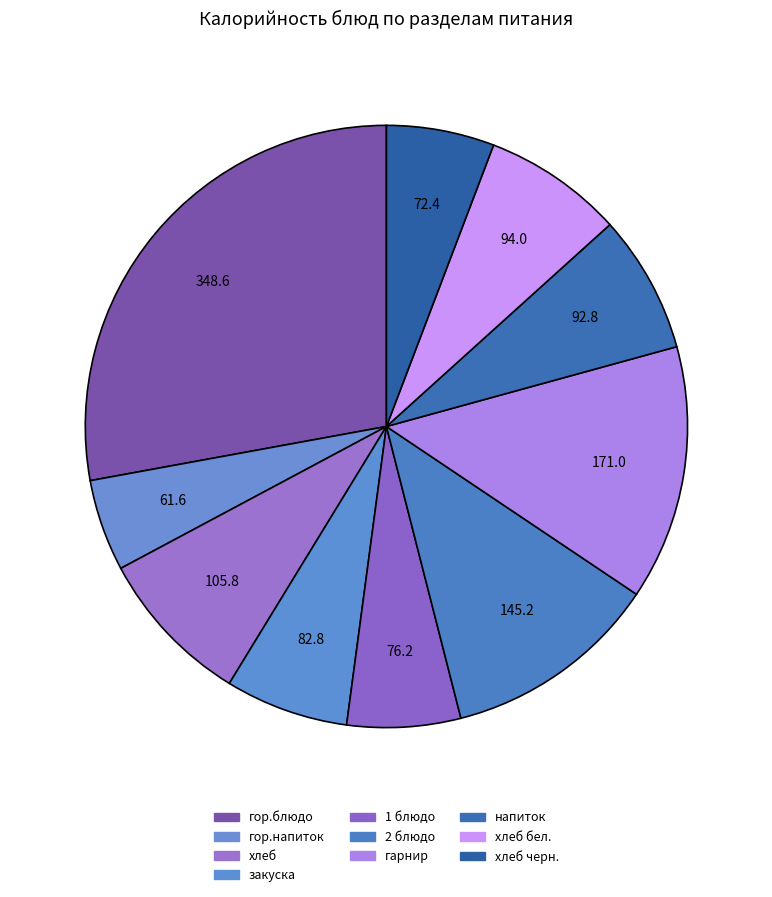

How many segments does this pie chart have?

10